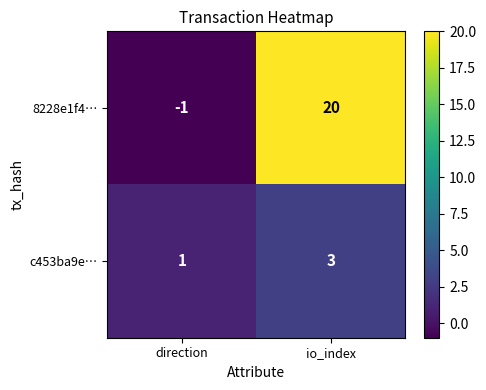

What is the difference between the highest and lowest values at direction?

2